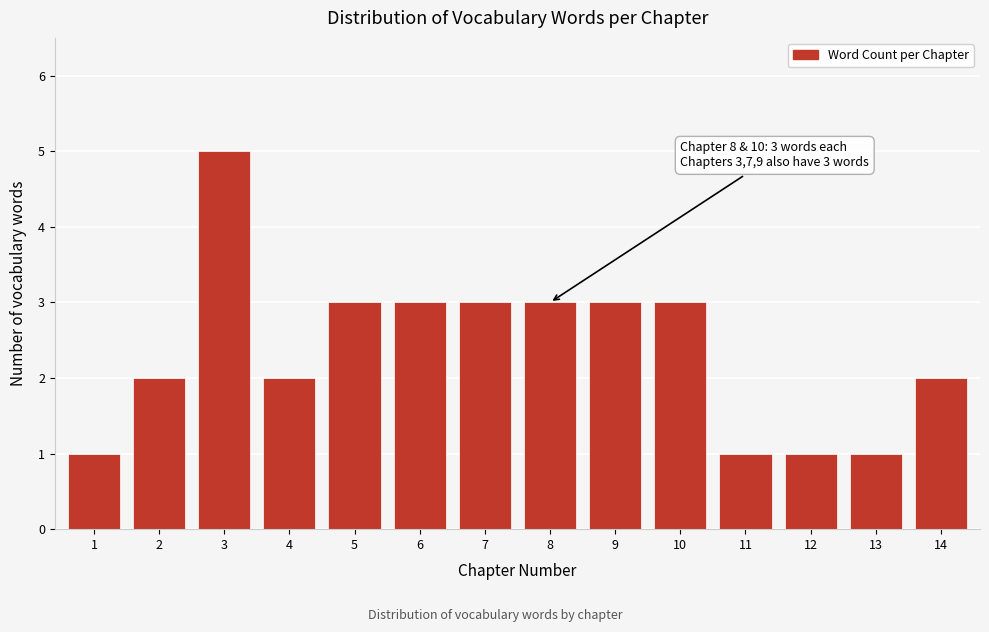

Reading left to right, list all the values displayed in this chart.

1	2	5	2	3	3	3	3	3	3	1	1	1	2